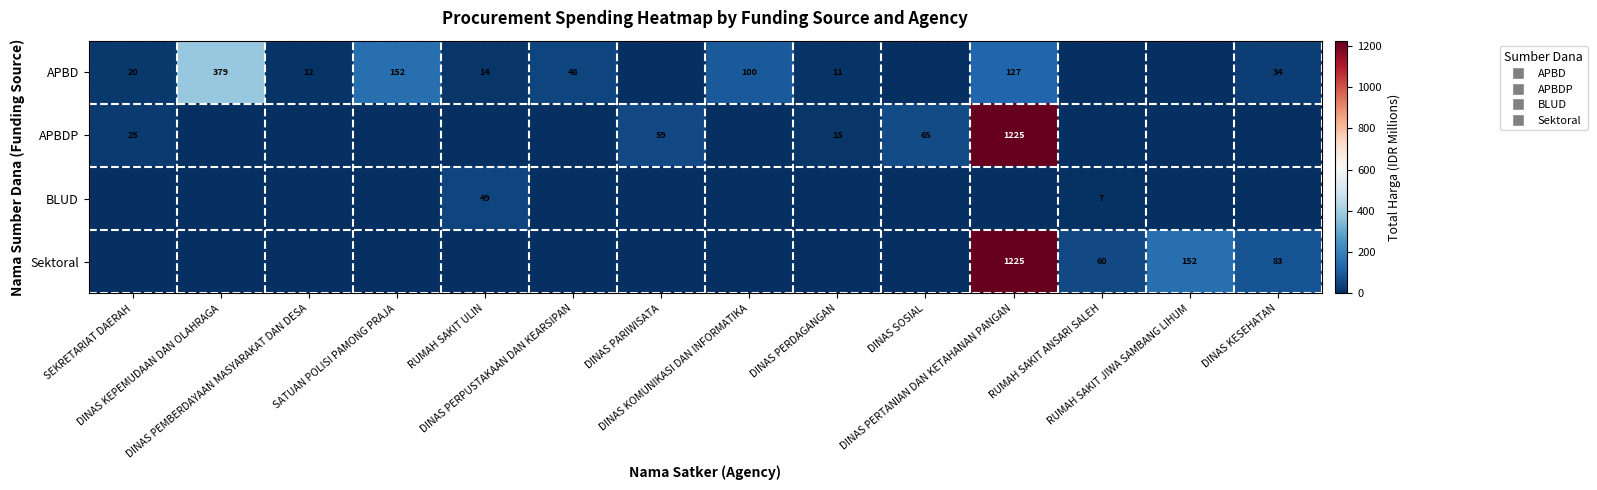

How many data points in Sektoral are above 0?

4